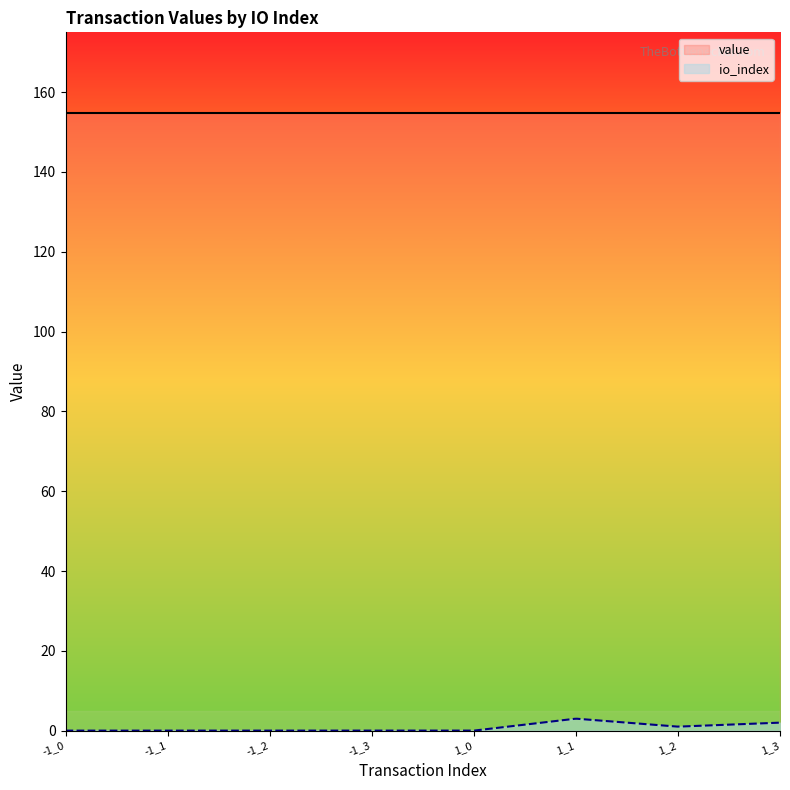

How many interior local peaks does the io_index series have?

1